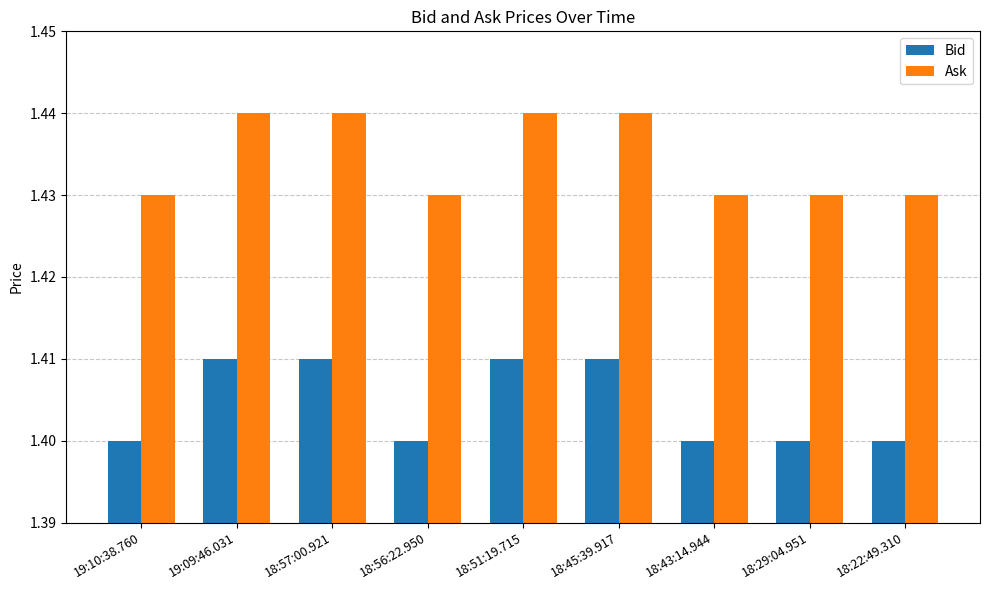

List the series in order of their overall mean, lowest first.

Bid, Ask